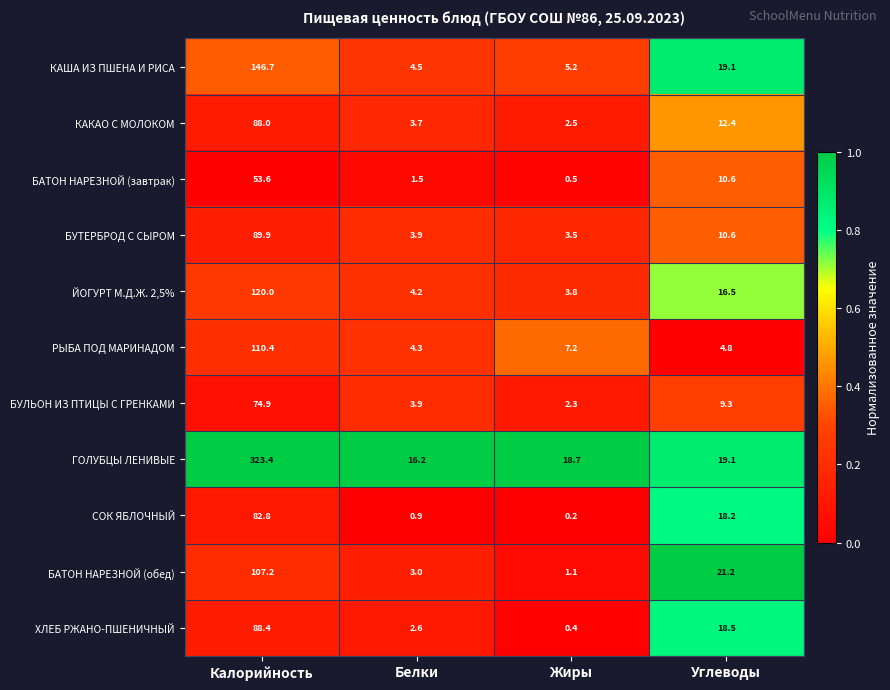

Is it true that КАША ИЗ ПШЕНА И РИСА equals 5.2 at Жиры?

True